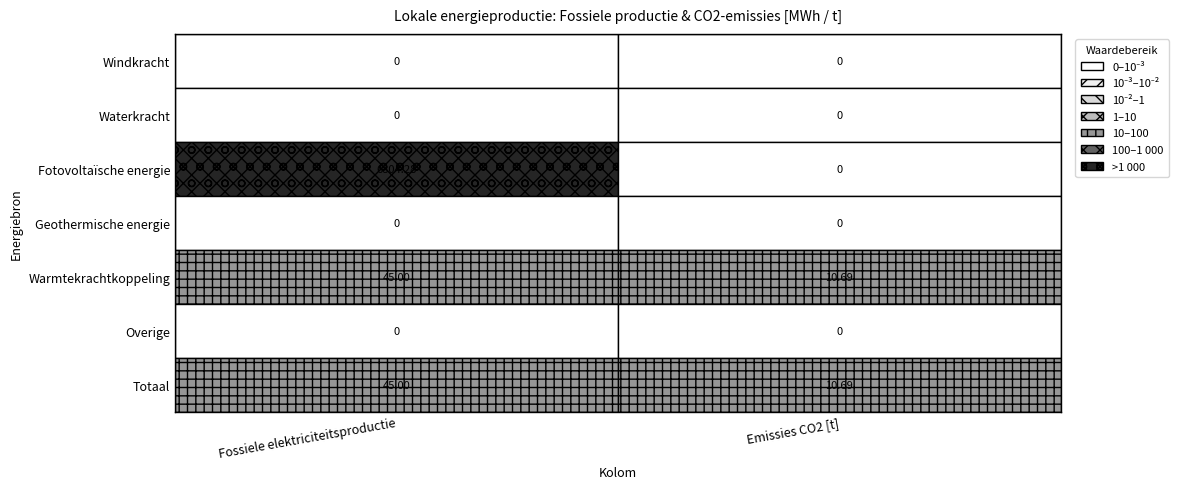

What is the average value of the Totaal series?

27.8